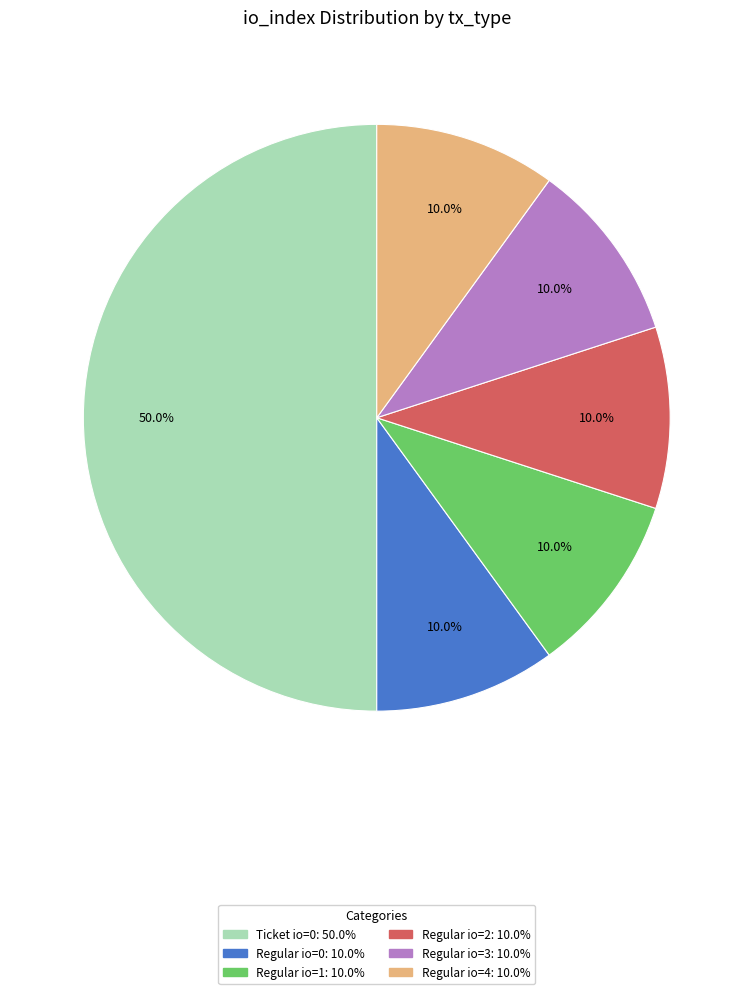

How many segments does this pie chart have?

6